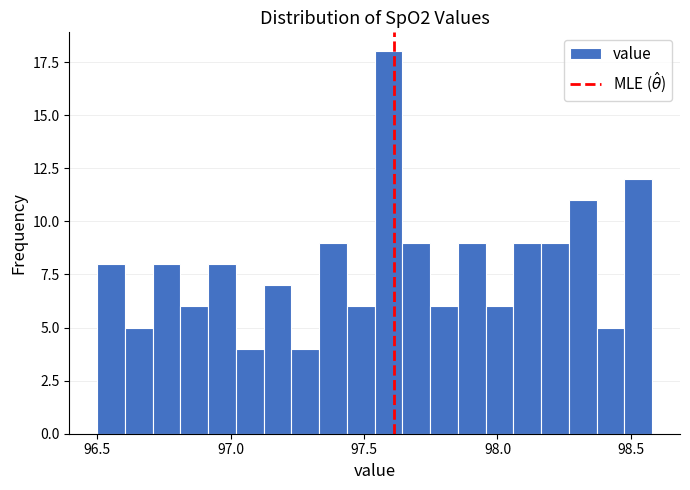

Around what value on the x-axis is the tallest bar? Give the approximate position of its centre, as read against the axis.

97.60